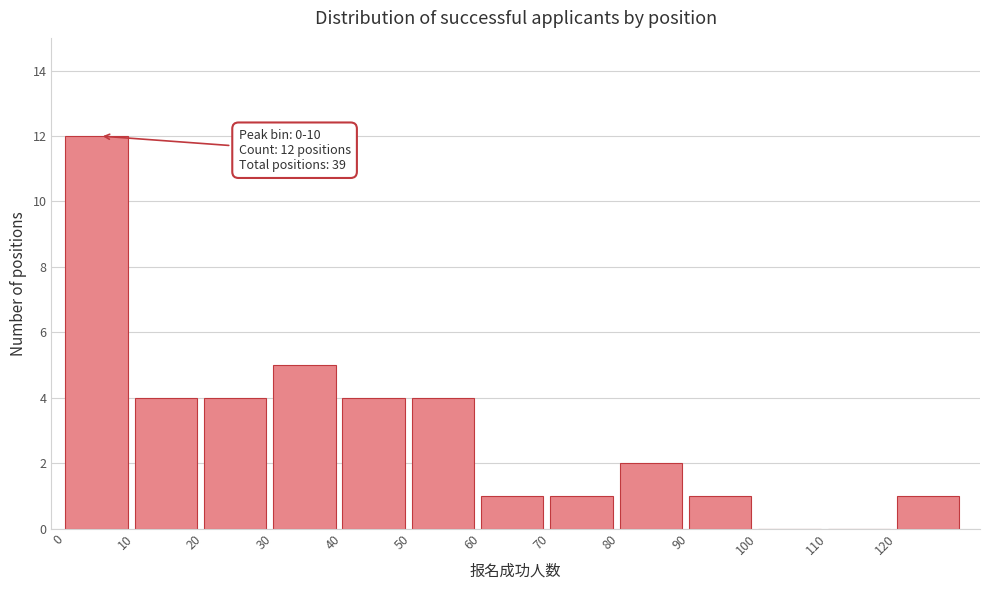

Which range on the x-axis has the tallest bar?

0 to 10